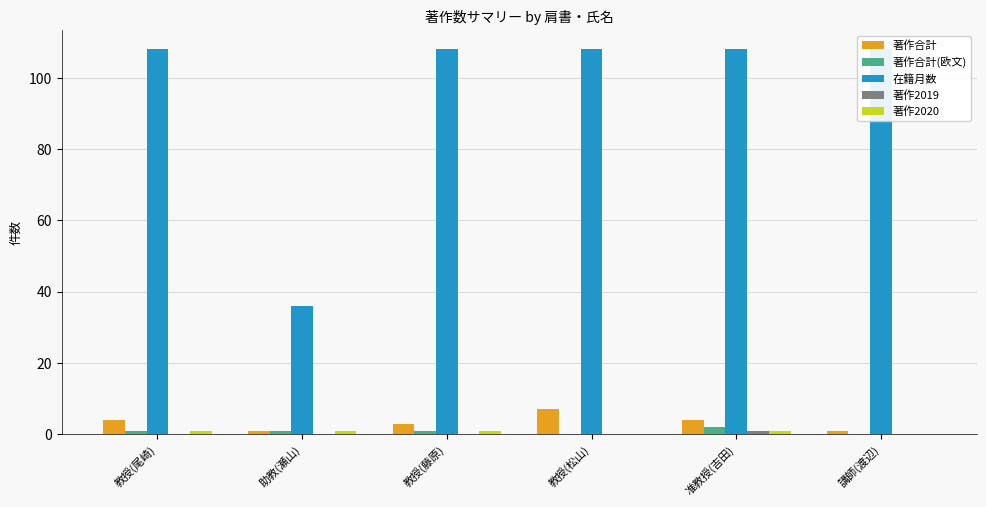

Rank the series at 助教(瀬山) from highest to lowest value.

在籍月数, 著作合計, 著作合計(欧文), 著作2020, 著作2019